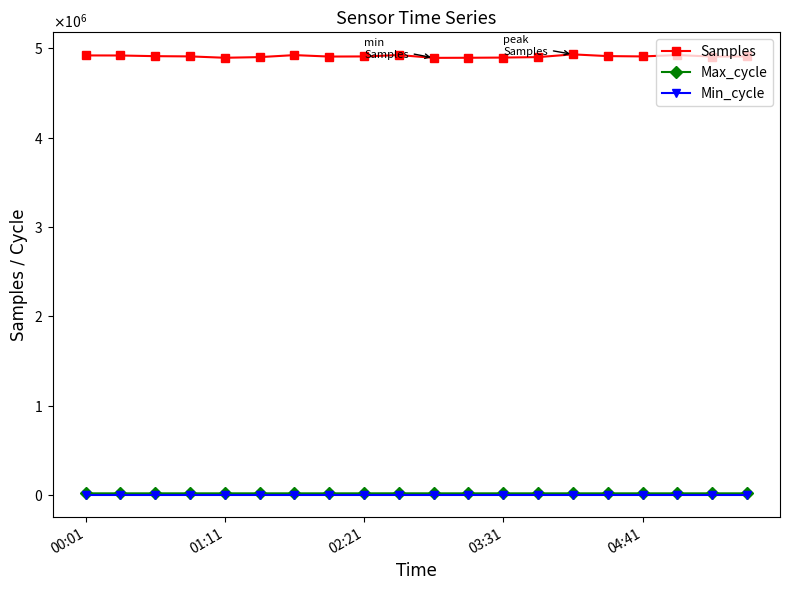

What are all the series names shown in the legend?

Samples, Max_cycle, Min_cycle